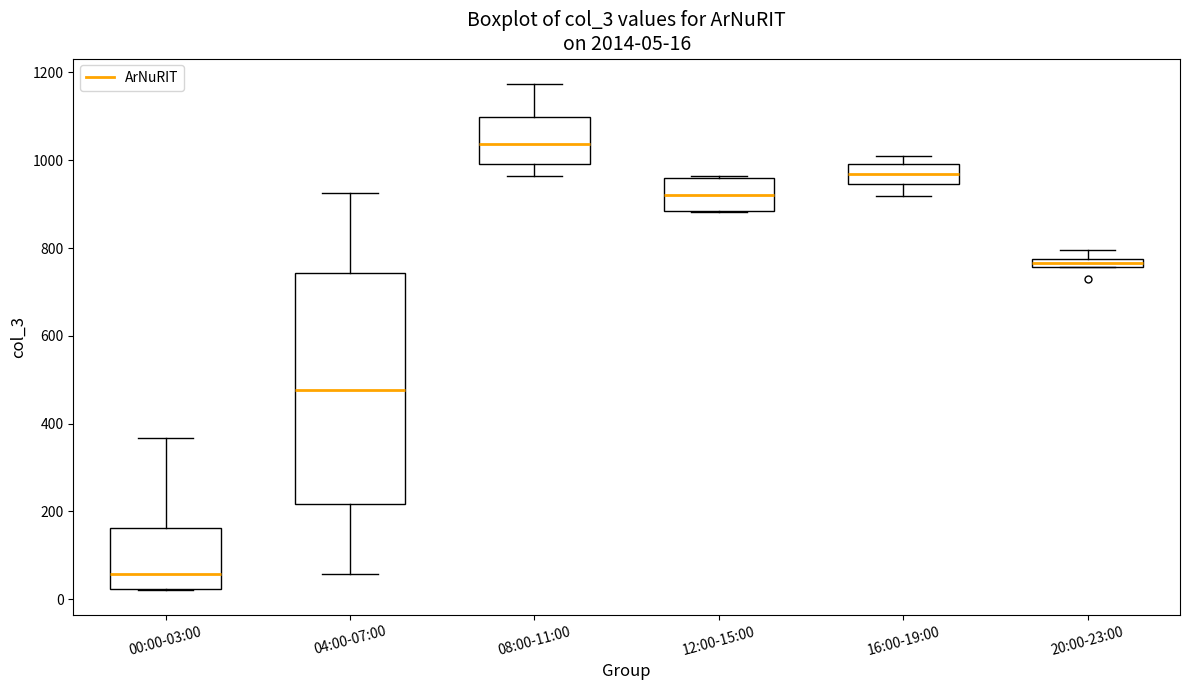

Which box is the tallest, from its lower edge to its upper edge?

04:00-07:00